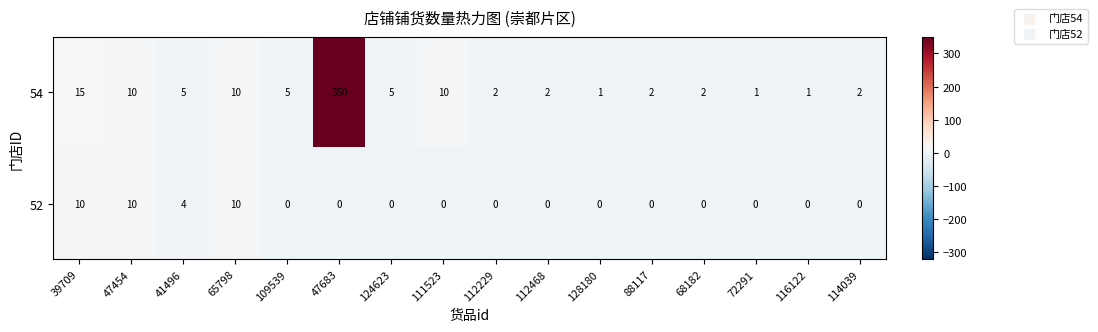

At which label does 54 reach its peak?

47683